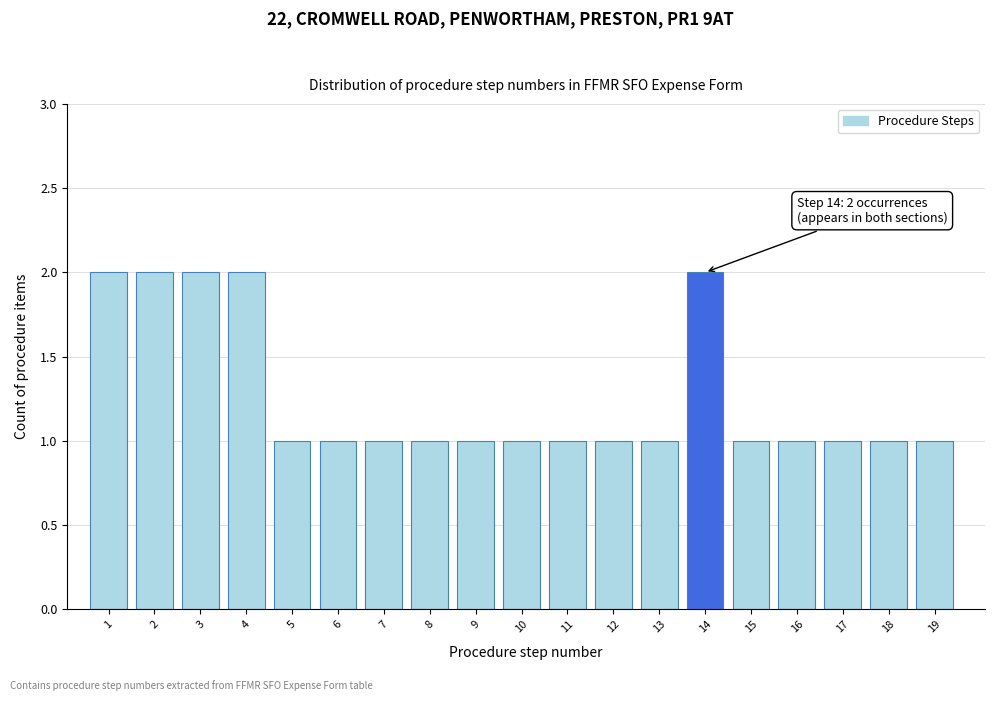

Reading right to left, what are all the values shown in this chart?

1	1	1	1	1	2	1	1	1	1	1	1	1	1	1	2	2	2	2